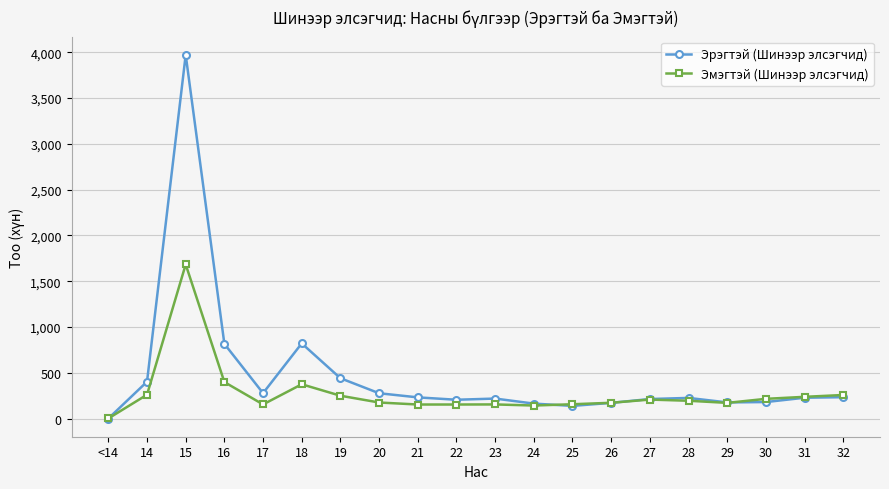

In Эрэгтэй (Шинээр элсэгчид), how many points are higher than both neighbors (excluding endpoints)?

4